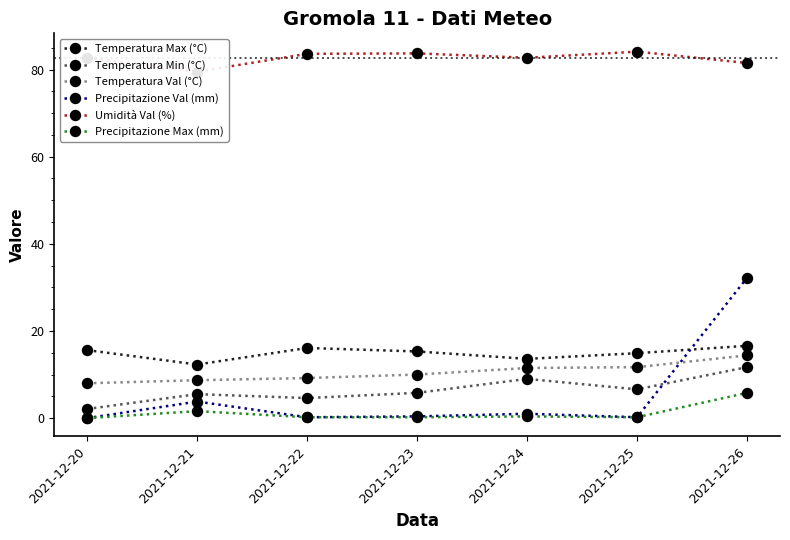

True or false: Temperatura Val (°C) and Umidità Val (%) cross at least once.

False